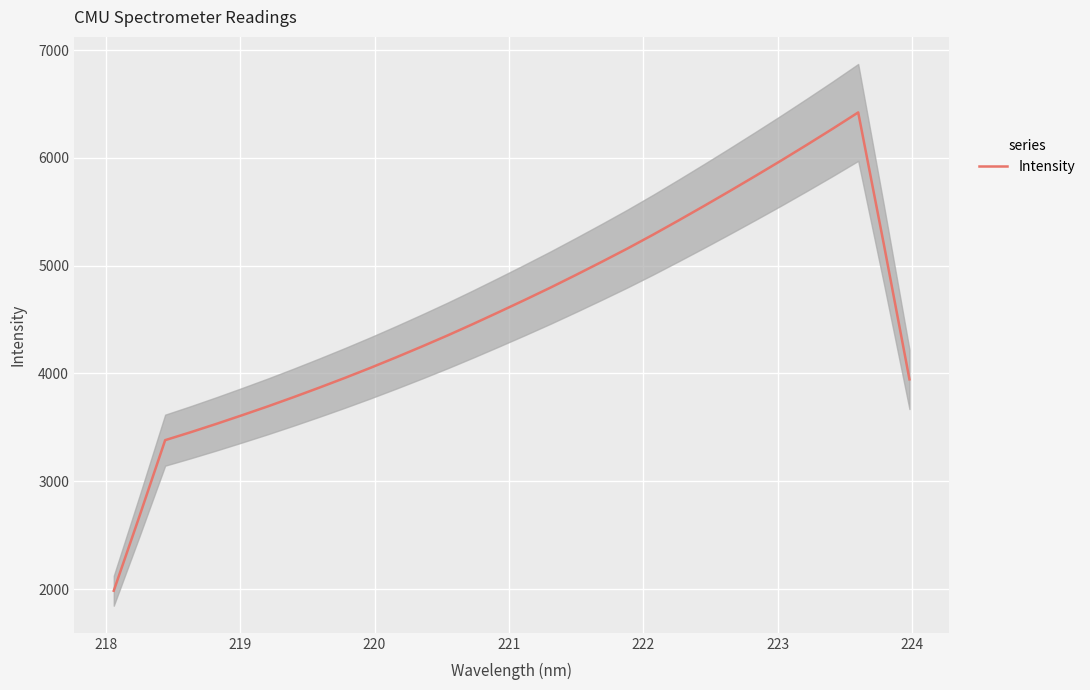

Does the chart display data point markers on the line(s)?

No